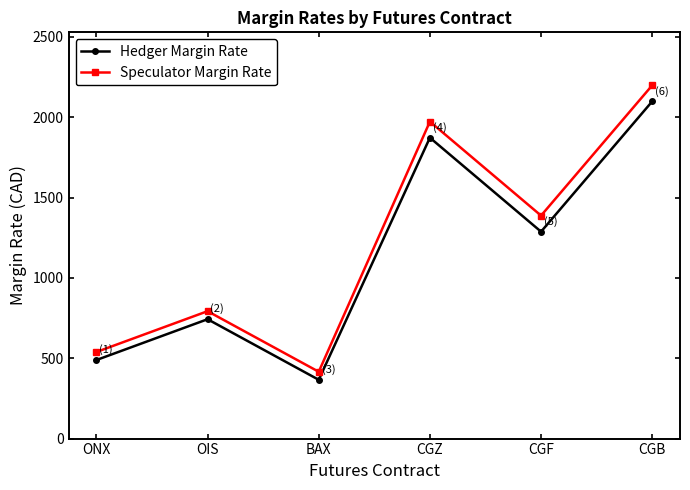

Count the number of data series in this chart.

2